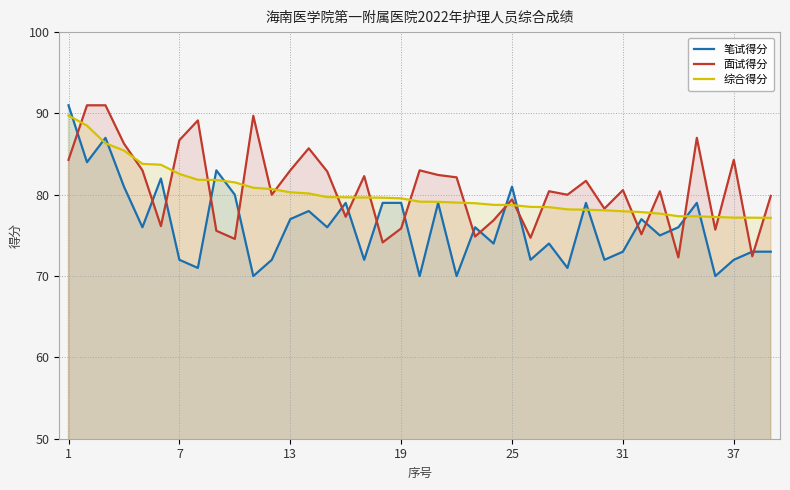

What is the maximum value shown in the chart?

91.0